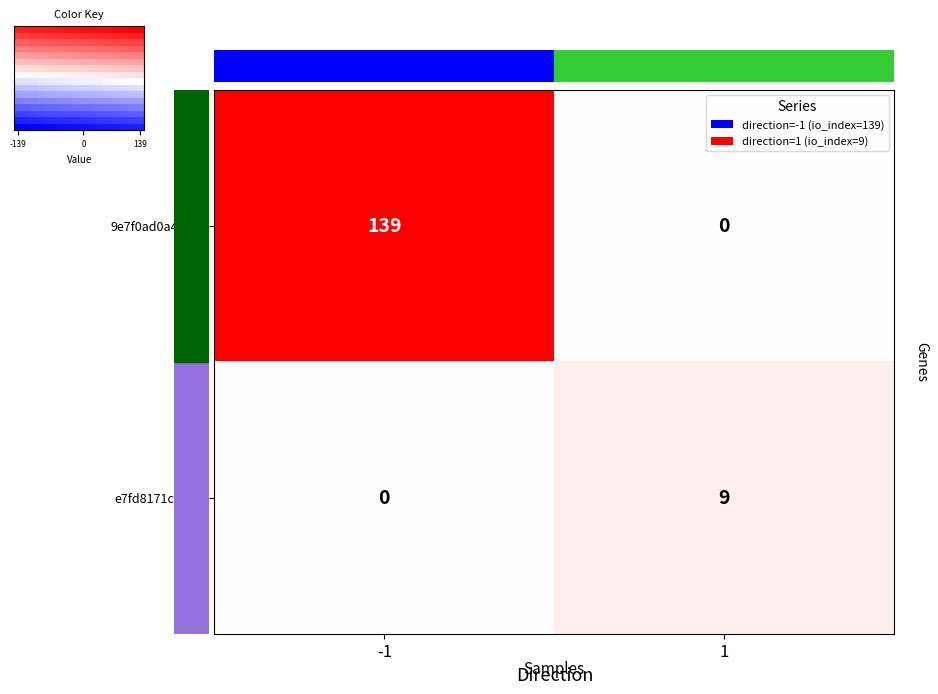

What value does the e7fd8171cf96… series have at 1?

9